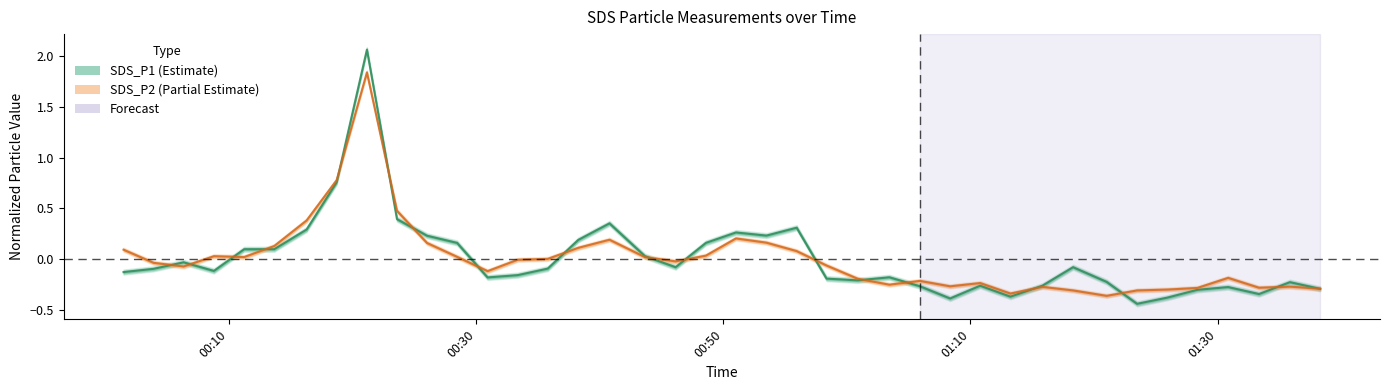

What is the value of the SDS_P2 point at the 28th from the left?

-0.3